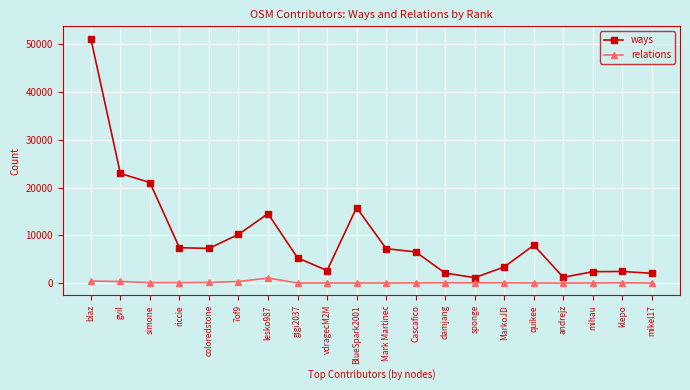

At gigi2037, list the series in order from smallest to largest.

relations, ways